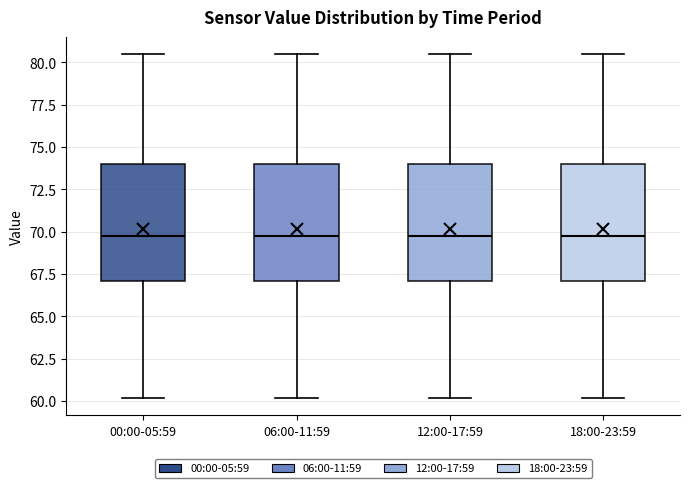

Where is the upper edge of the box for 06:00-11:59 on the y-axis? The values are not printed on the chart, so give them approximately, as read against the axis.

74.0